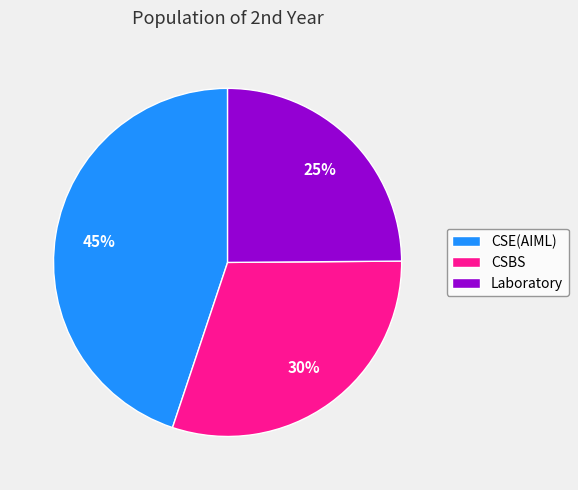

To the nearest percent, what portion does Laboratory represent?

25%